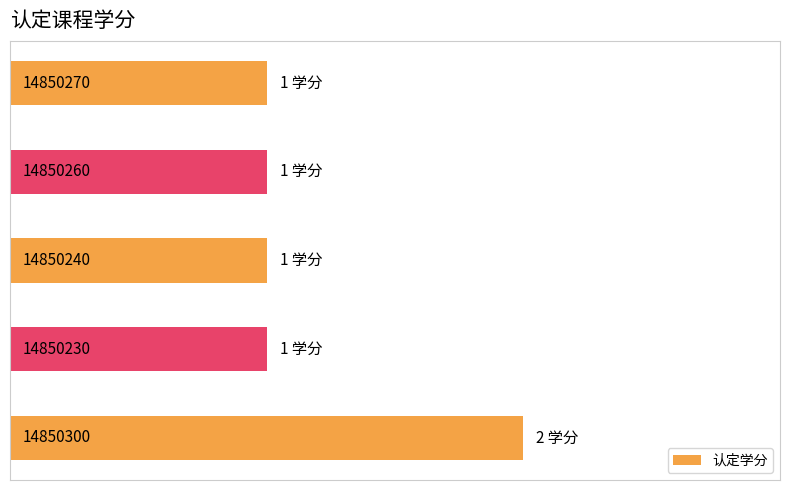

Reading left to right, what are all the values shown in this chart?

2	1	1	1	1